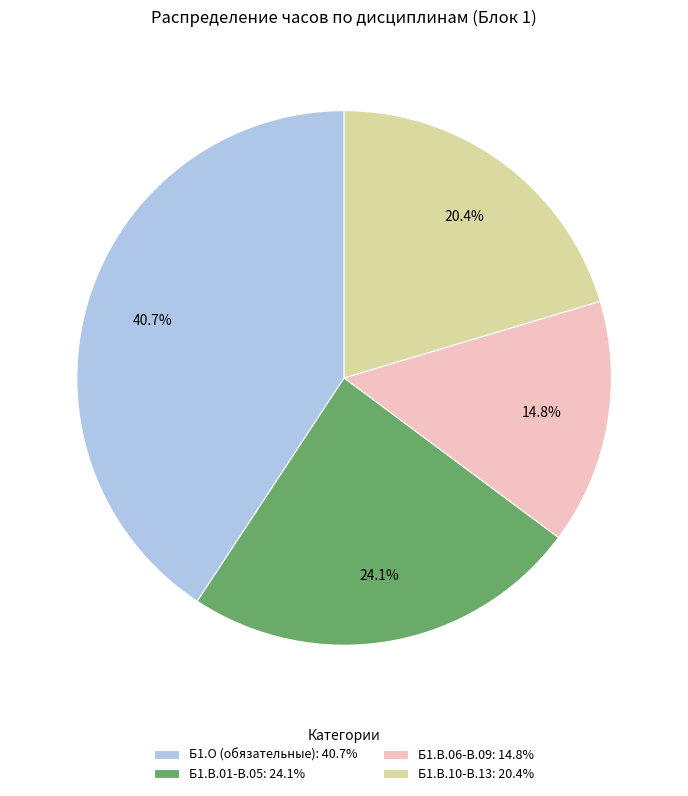

Between Б1.В.10-В.13: 20.4% and Б1.В.06-В.09: 14.8%, which is larger?

Б1.В.10-В.13: 20.4%